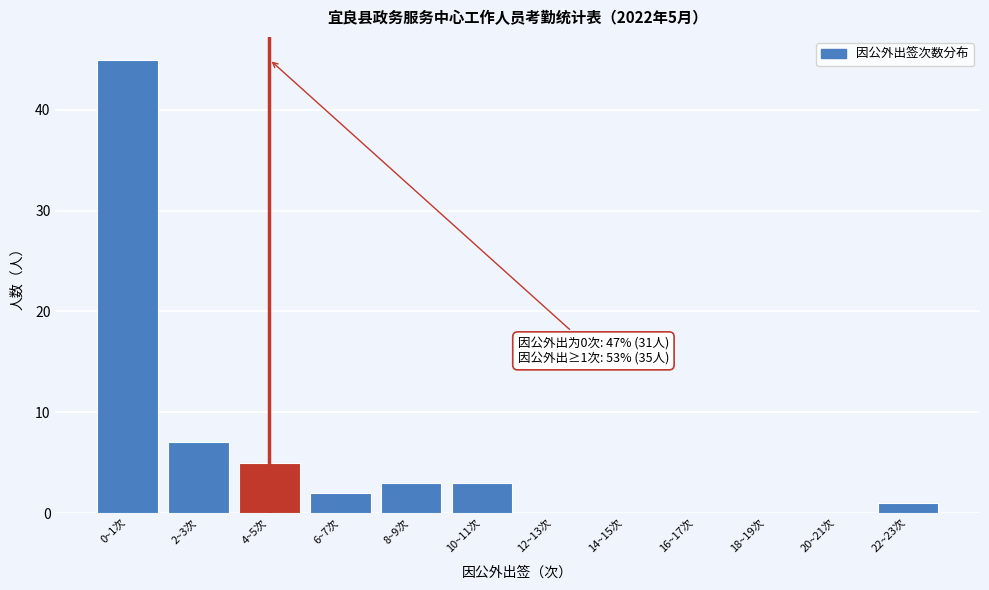

Reading left to right, what are all the values shown in this chart?

0~1次=45	2~3次=7	4~5次=5	6~7次=2	8~9次=3	10~11次=3	12~13次=0	14~15次=0	16~17次=0	18~19次=0	20~21次=0	22~23次=1